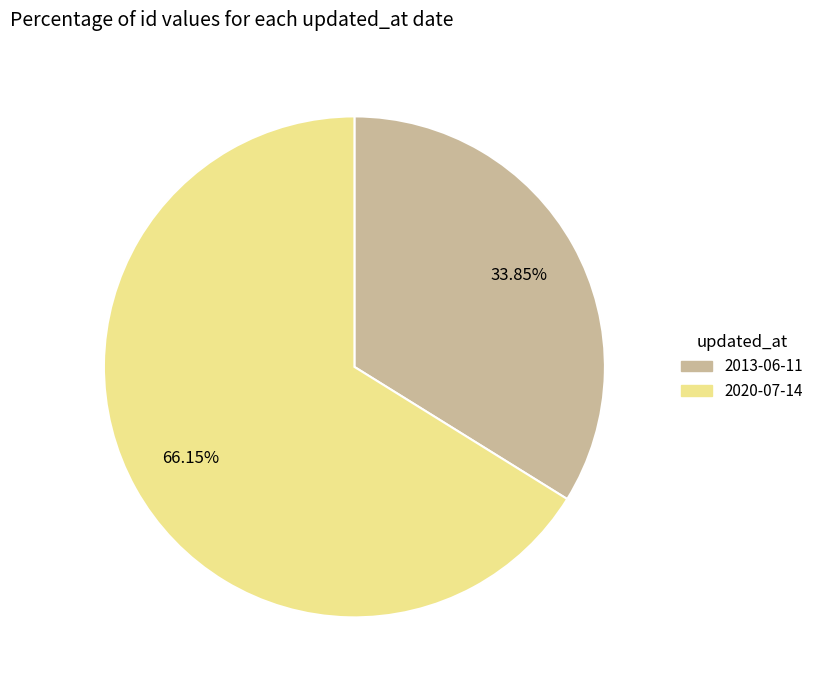

What is the largest slice in the pie chart?

2020-07-14